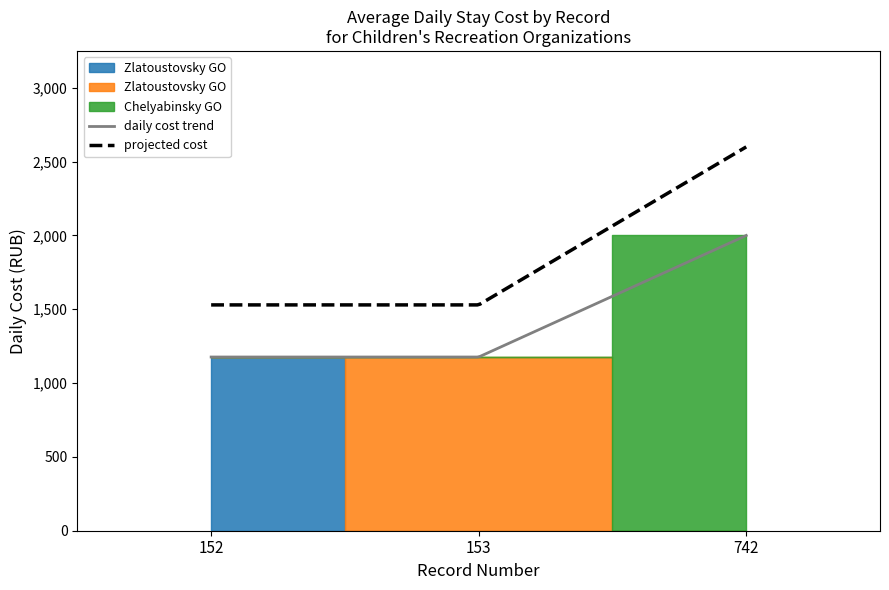

List the labels in order of value, smallest first.

152, 153, 742